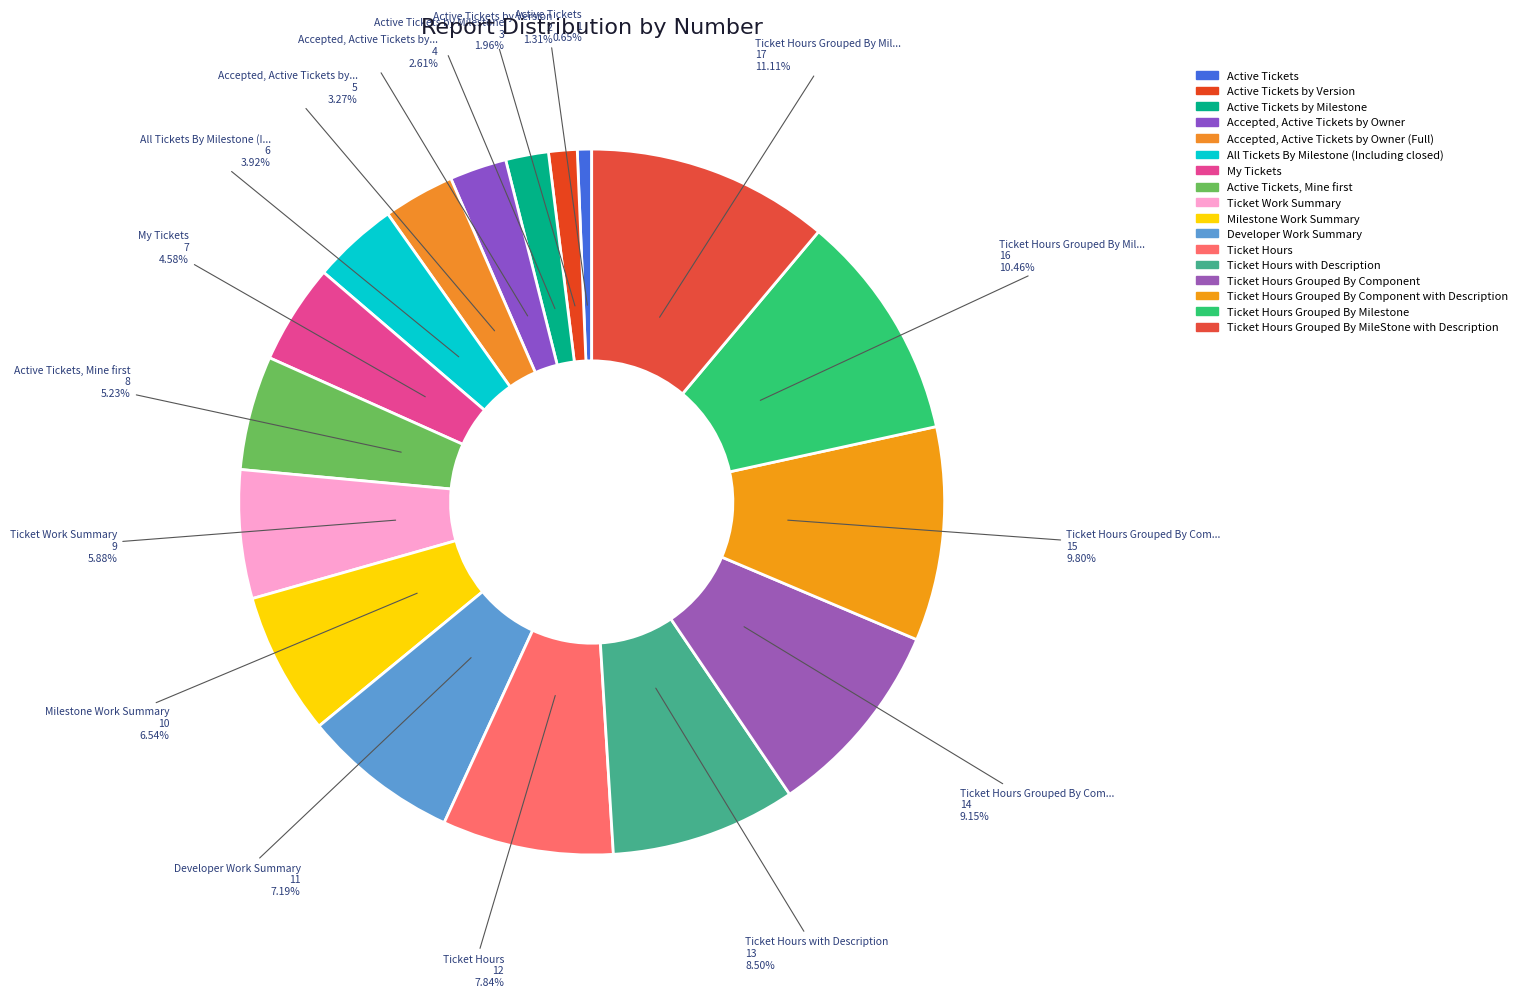

How many segments does this pie chart have?

17